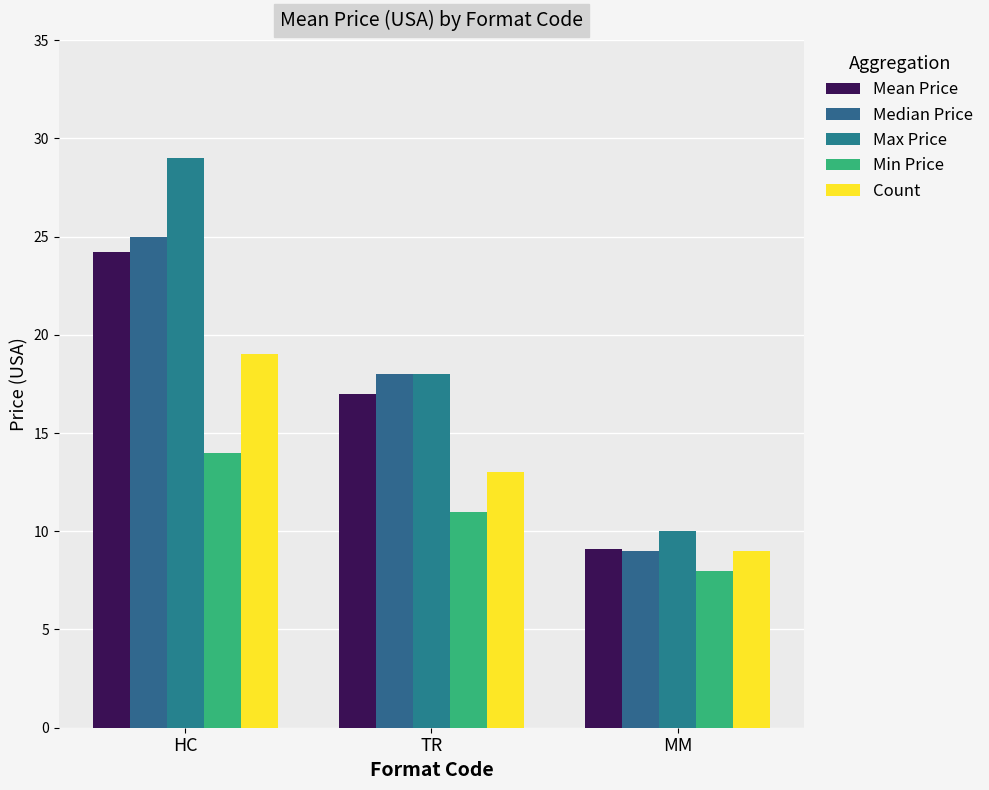

What is the label of the 2nd bar from the right?

TR